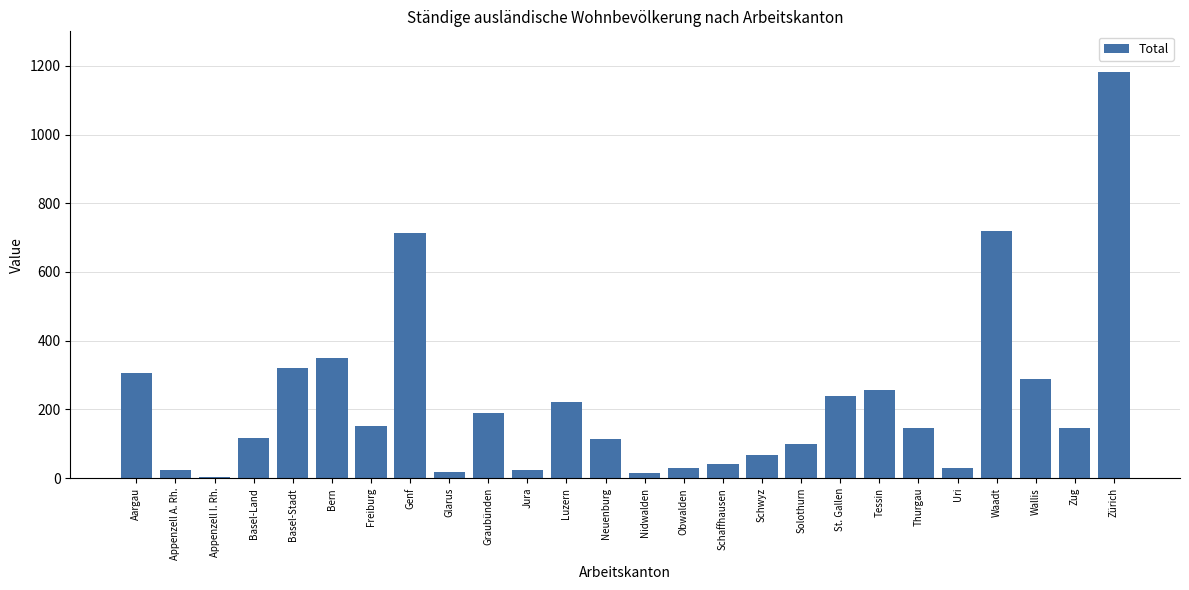

What is the ratio of the value at Waadt to the value at Basel-Land?

6.2